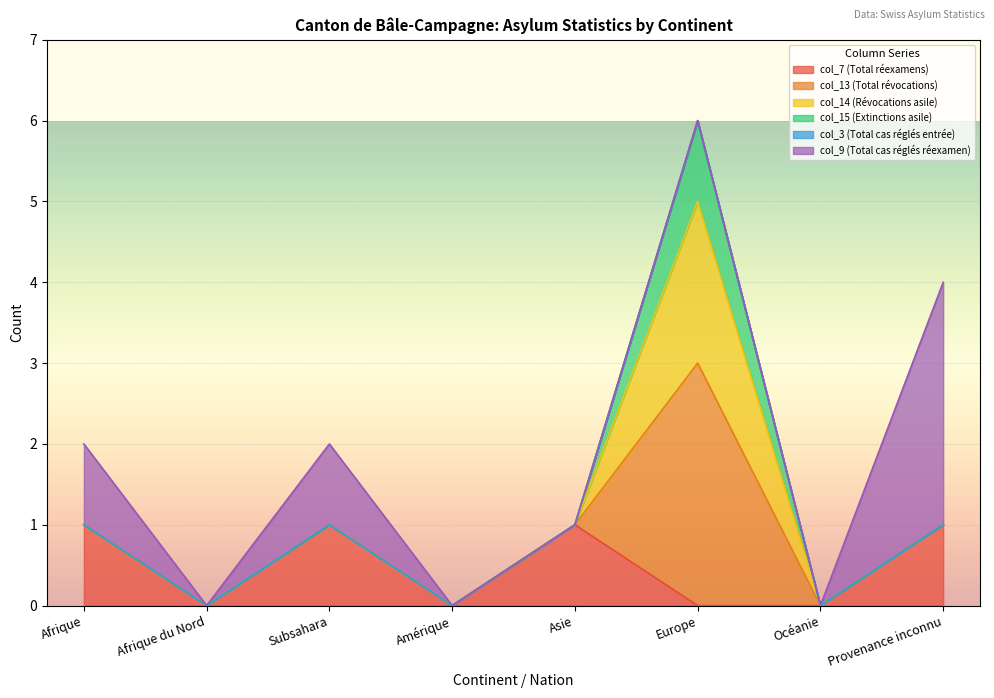

Is it true that col_15 (Extinctions asile) equals 0 at Asie?

True